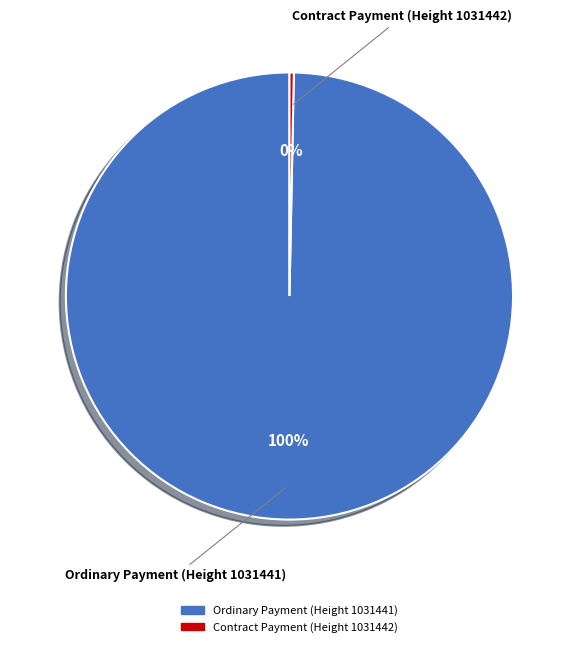

To the nearest percent, what percentage of the pie is Ordinary Payment (Height 1031441)?

100%